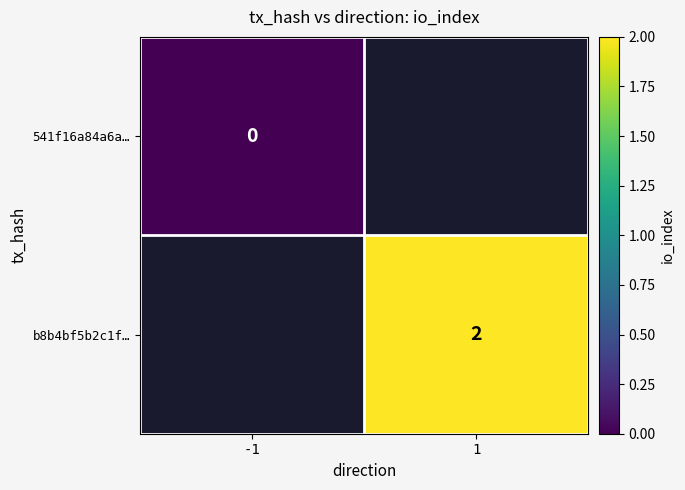

True or false: b8b4bf5b2c1f… has a value of 2 at 1.

True